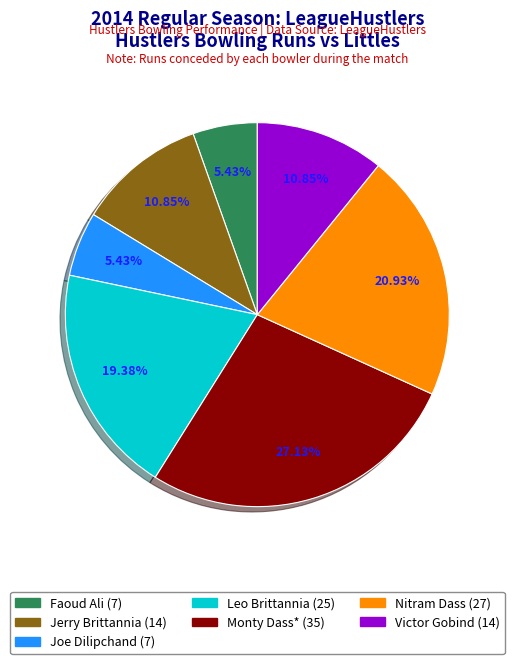

To the nearest percent, what is the combined percentage of Faoud Ali and Victor Gobind?

16%